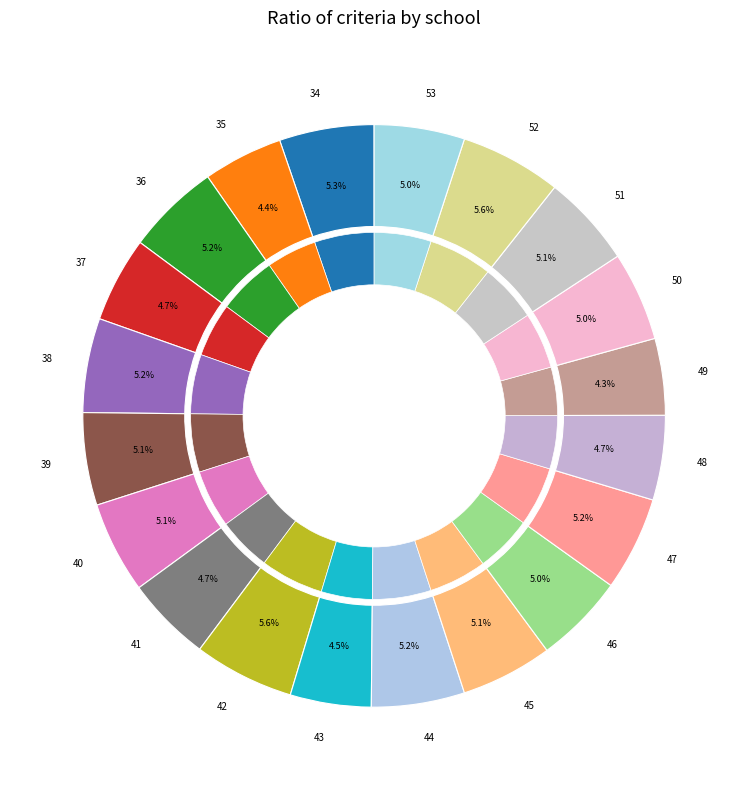

How many segments does this pie chart have?

20